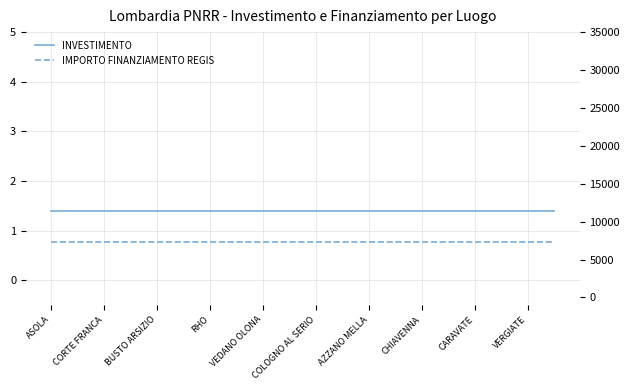

Reading right to left, what are all the values shown in this chart?

INVESTIMENTO: 1.4	1.4	1.4	1.4	1.4	1.4	1.4	1.4	1.4	1.4	1.4	1.4	1.4	1.4	1.4	1.4	1.4	1.4	1.4	1.4
IMPORTO FINANZIAMENTO REGIS: 7301.0	7301.0	7301.0	7301.0	7301.0	7301.0	7301.0	7301.0	7301.0	7301.0	7301.0	7301.0	7301.0	7301.0	7301.0	7301.0	7301.0	7301.0	7301.0	7301.0